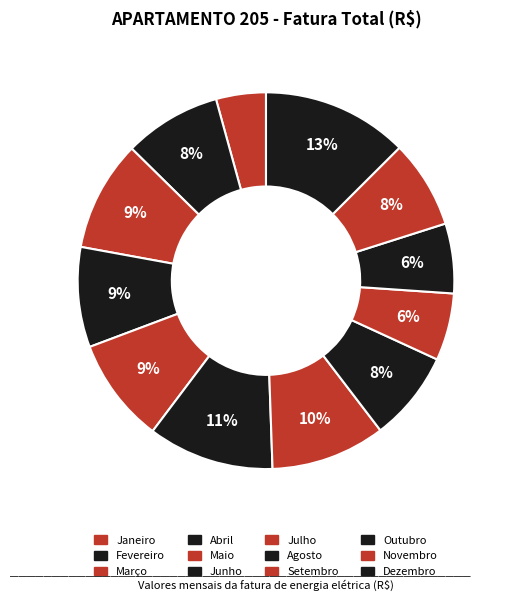

Count the number of slices in the pie.

12